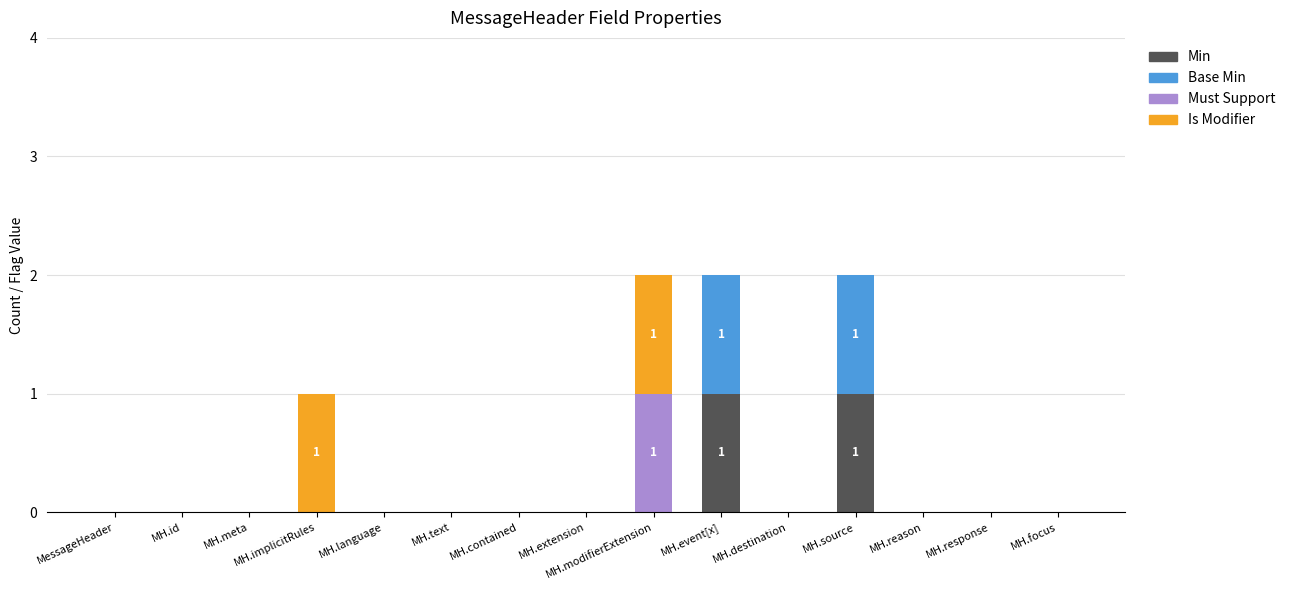

Are the bars grouped side by side (vs. stacked)?

No